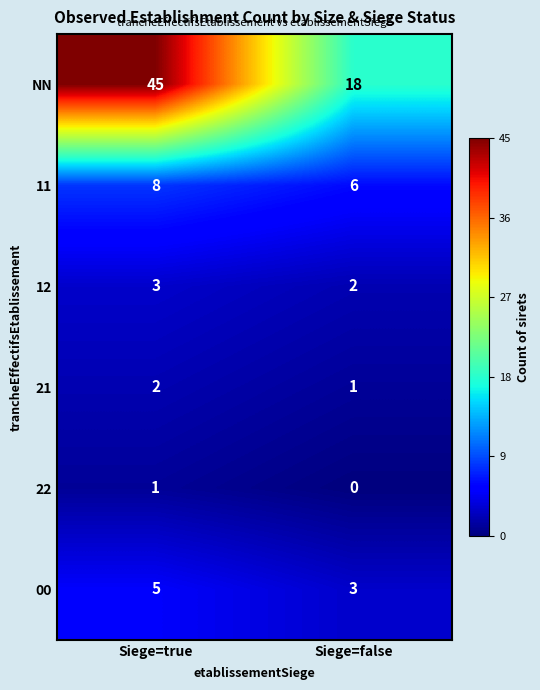

What is the average value of the 00 series?

4